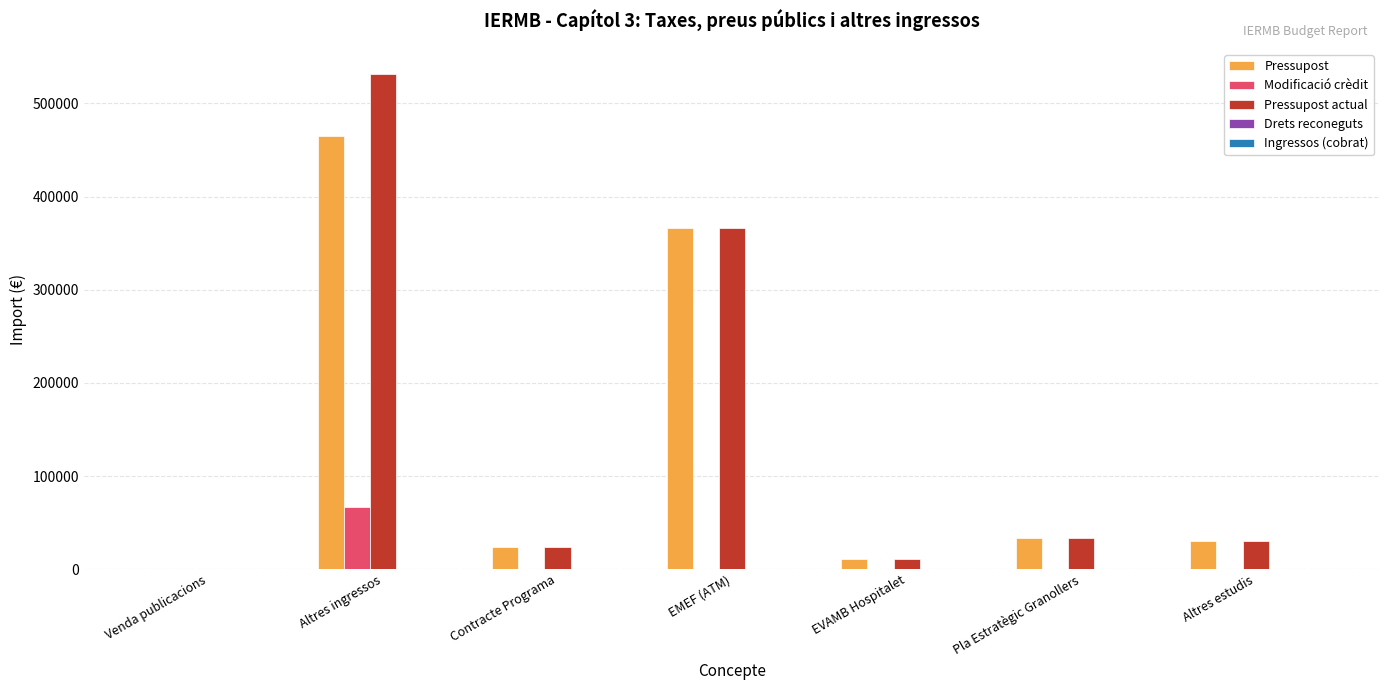

How many groups of bars are there?

7